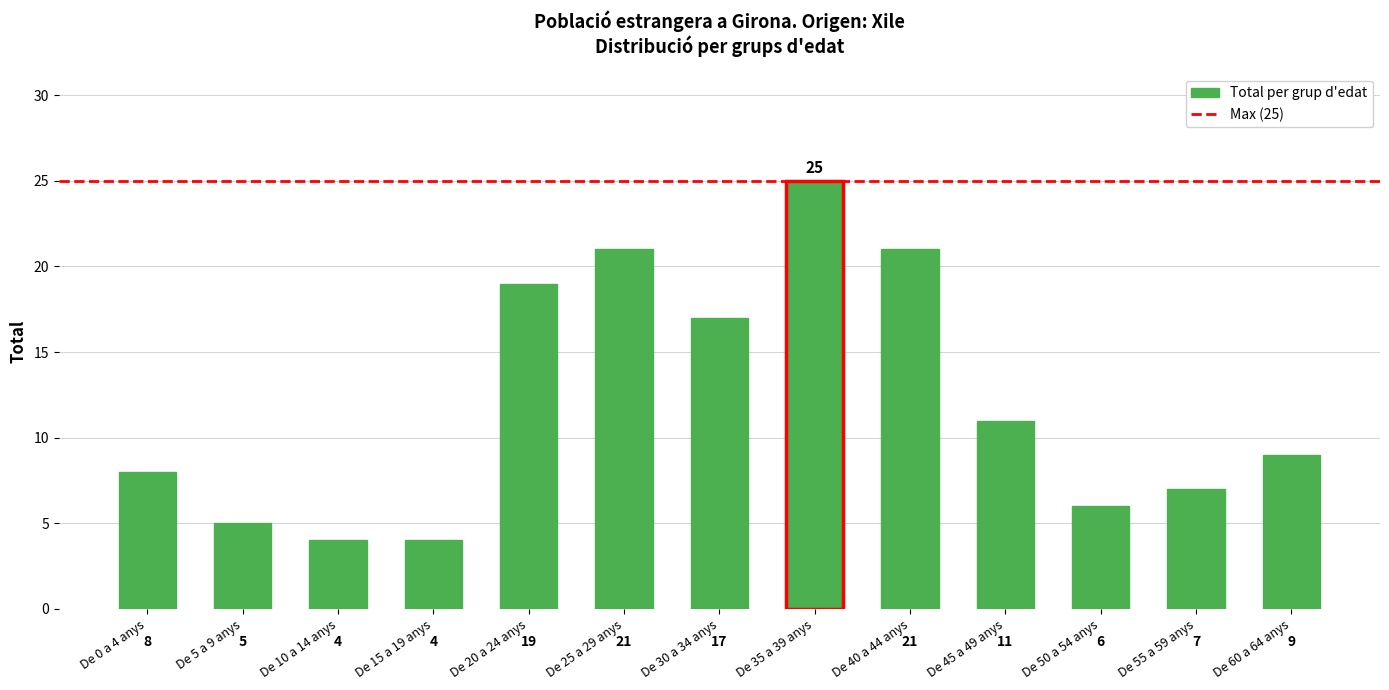

At which label does the data first exceed 9?

De 20 a 24 anys